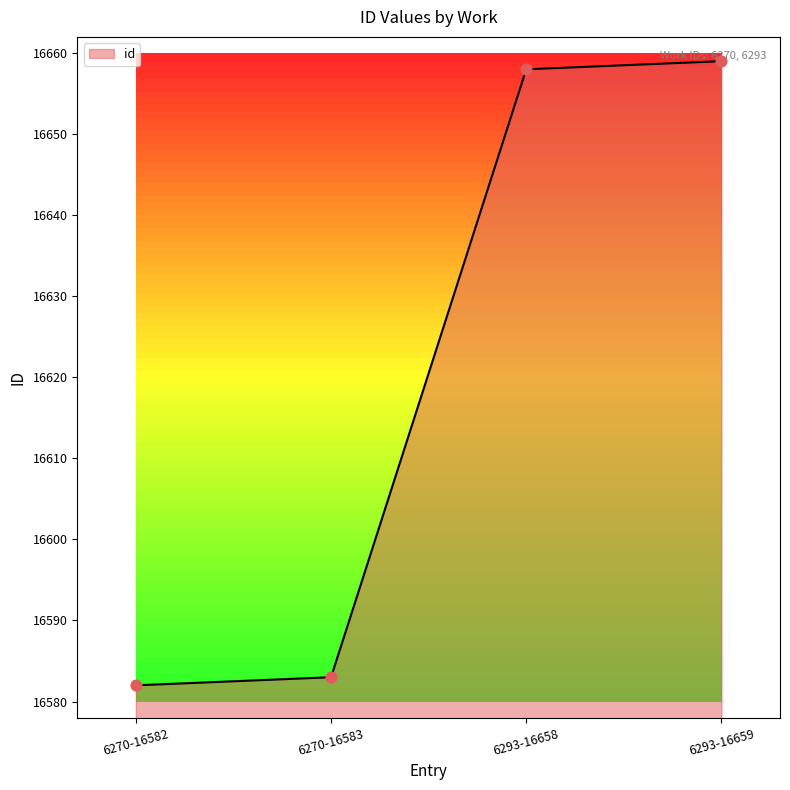

What is the change in value from 6270-16582 to 6293-16659?

+77